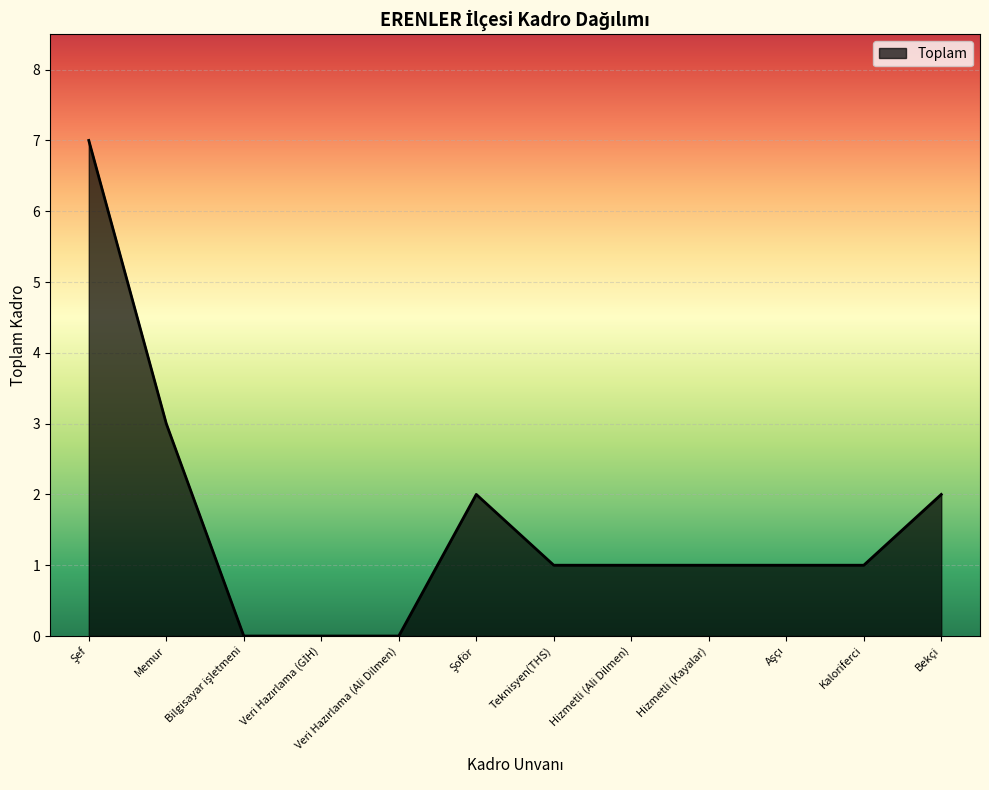

What position from the right is Hizmetli (Ali Dilmen)?

5